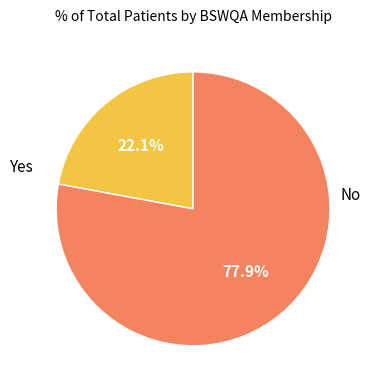

Is there any slice that represents more than half of the pie?

Yes